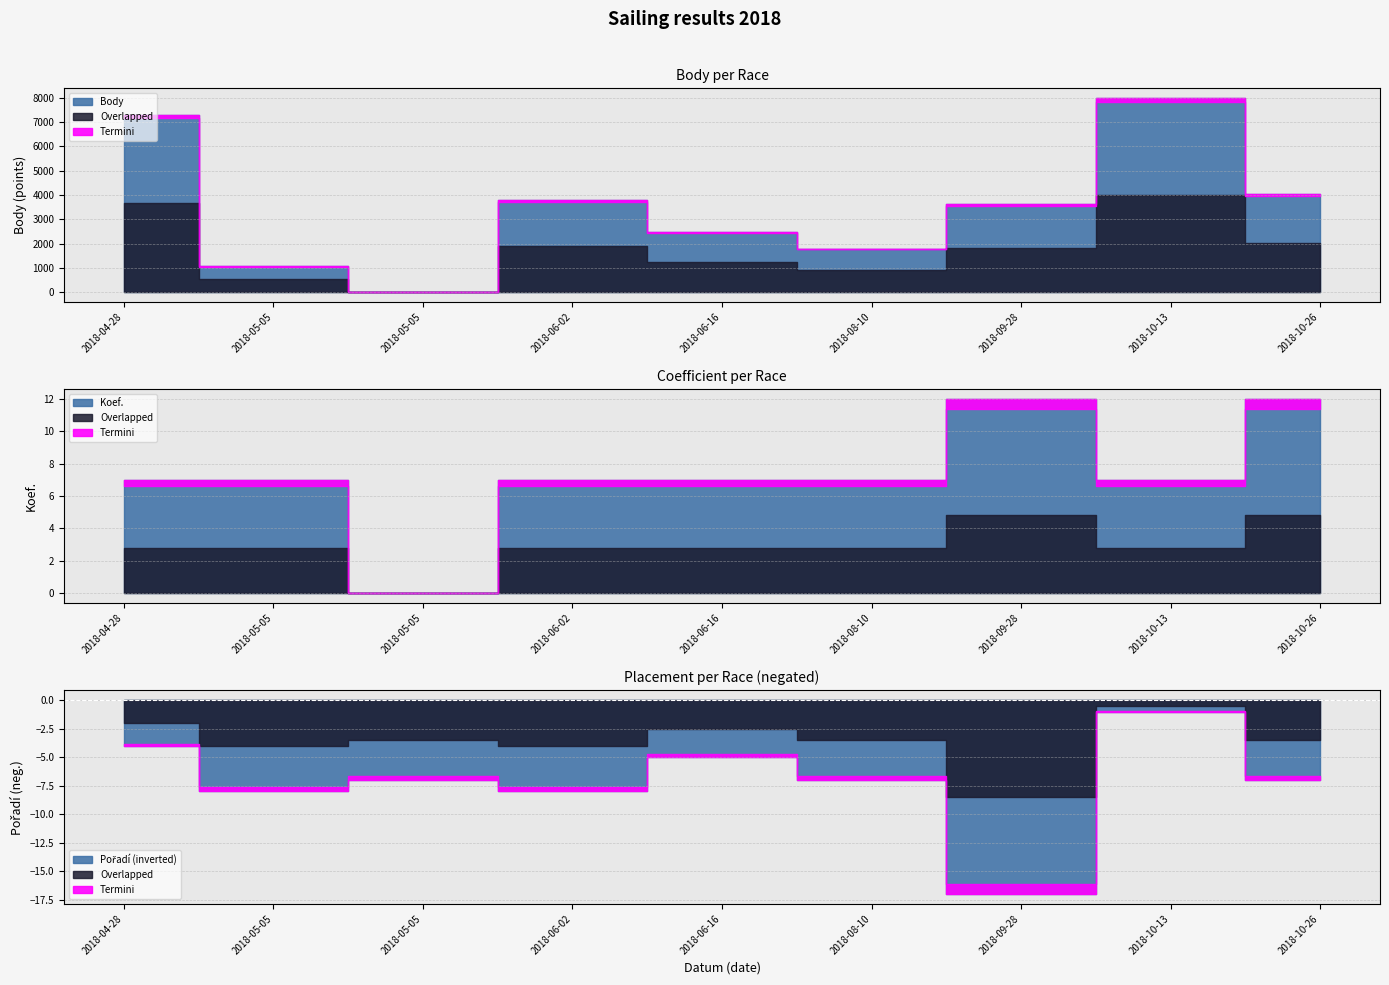

Which category has the highest value across all series?

2018-10-13